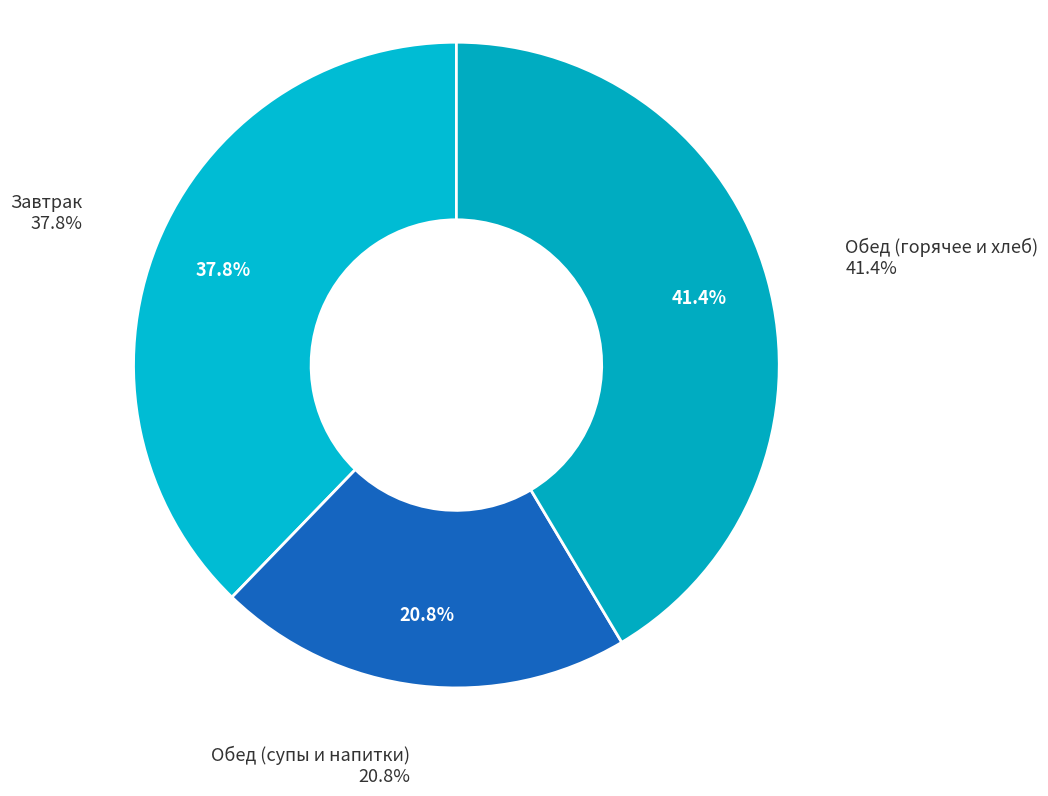

Does any single category account for the majority?

No